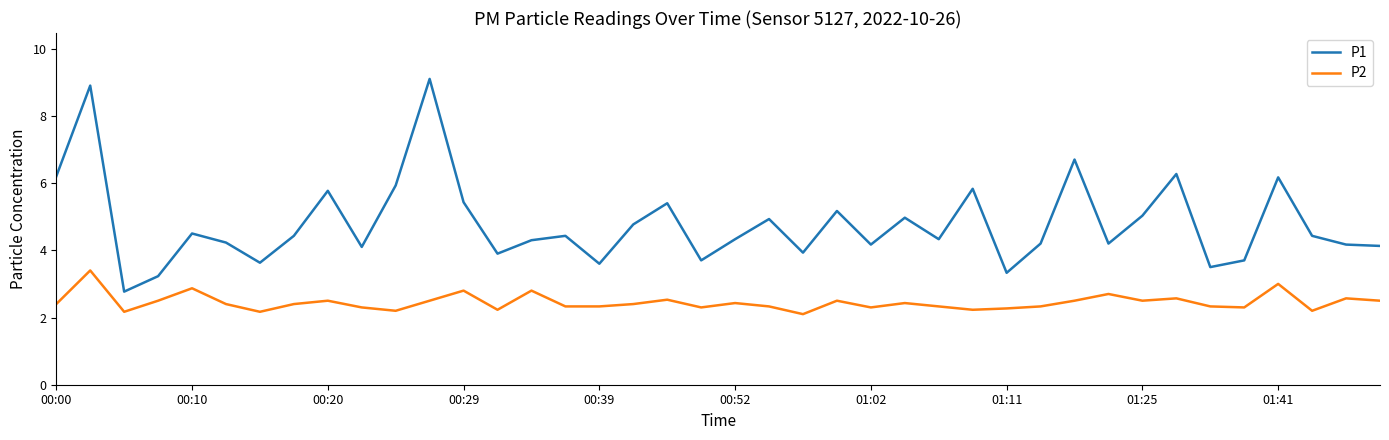

True or false: P2 and P1 cross at least once.

False